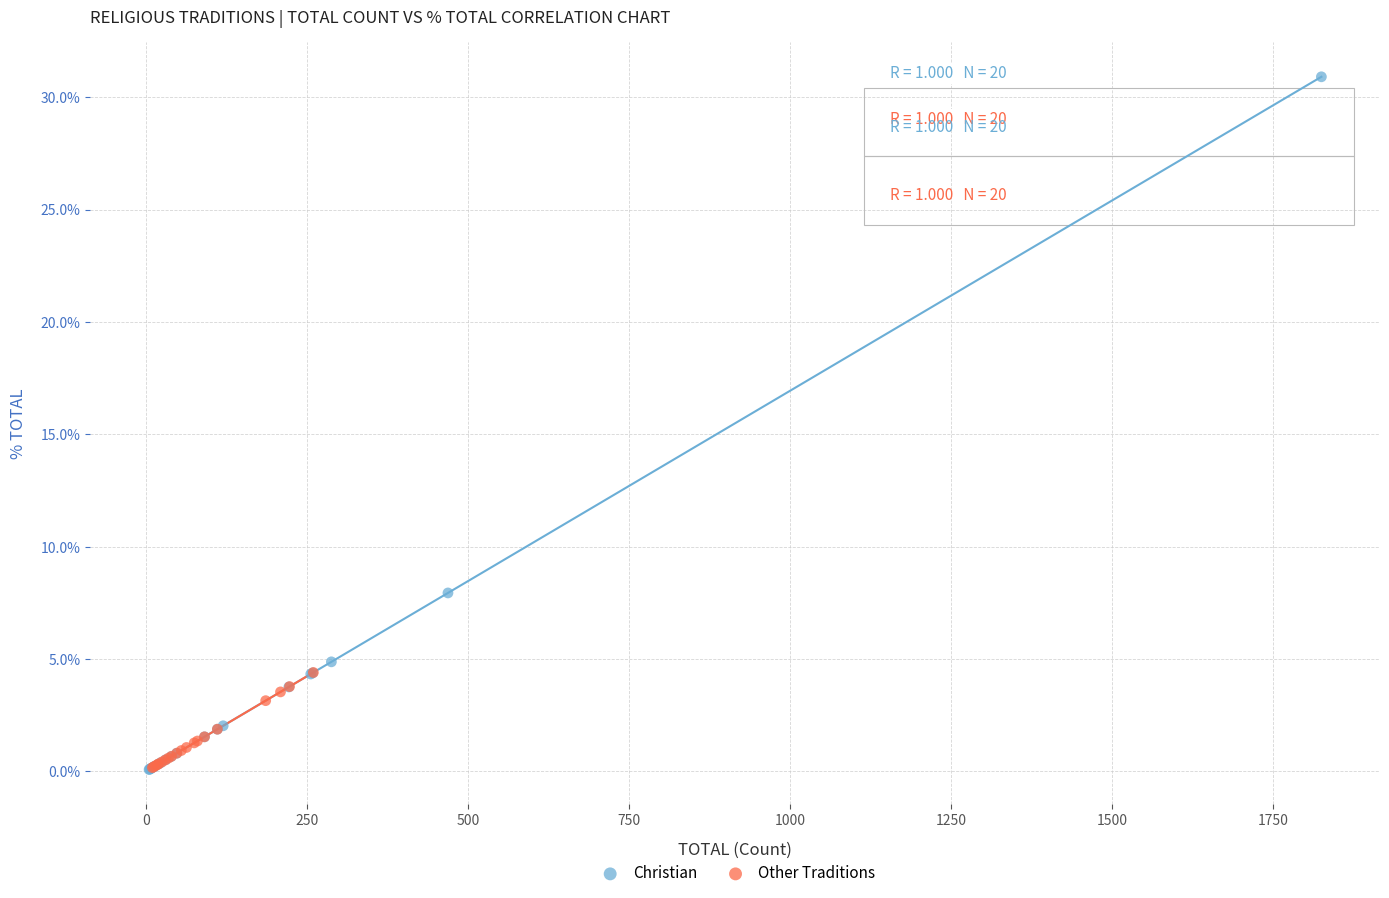

What are all the series names shown in the legend?

Christian, Other Traditions